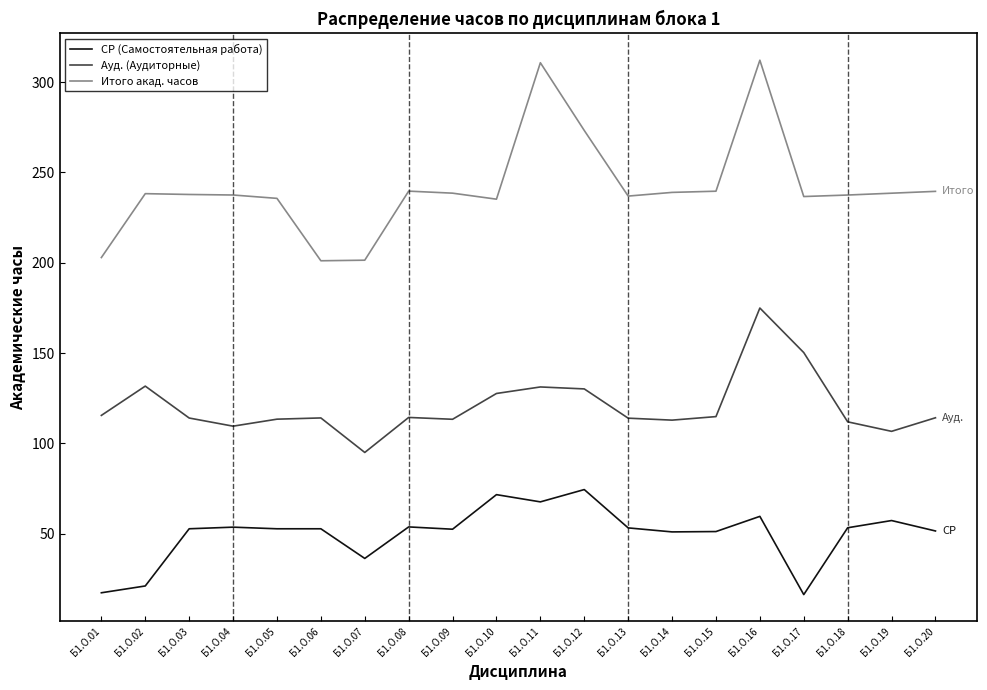

What is the total value across all series at Б1.О.07?

332.8